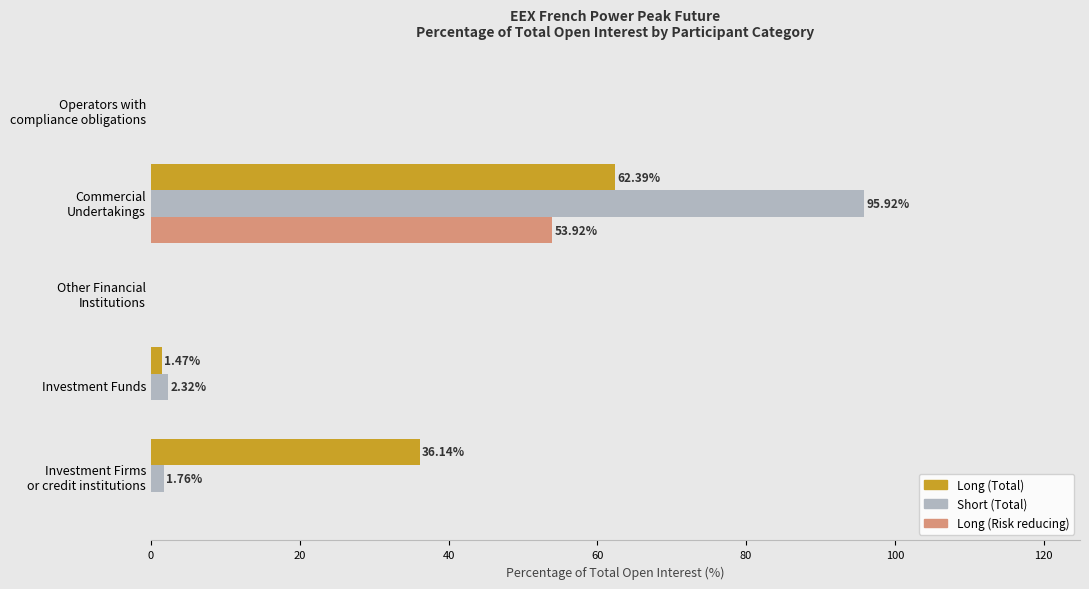

What is the sum of all Short (Total) values?

100.0